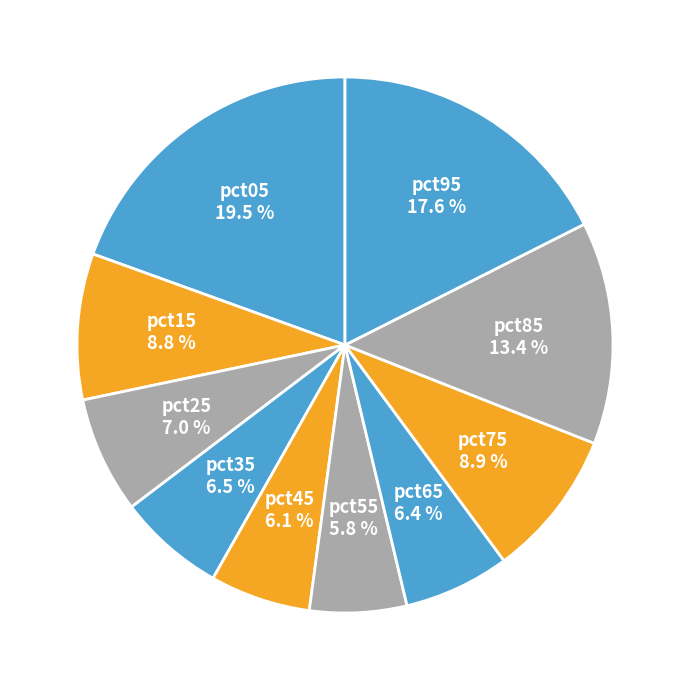

What is the total percentage of pct15 and pct75?

17.7%